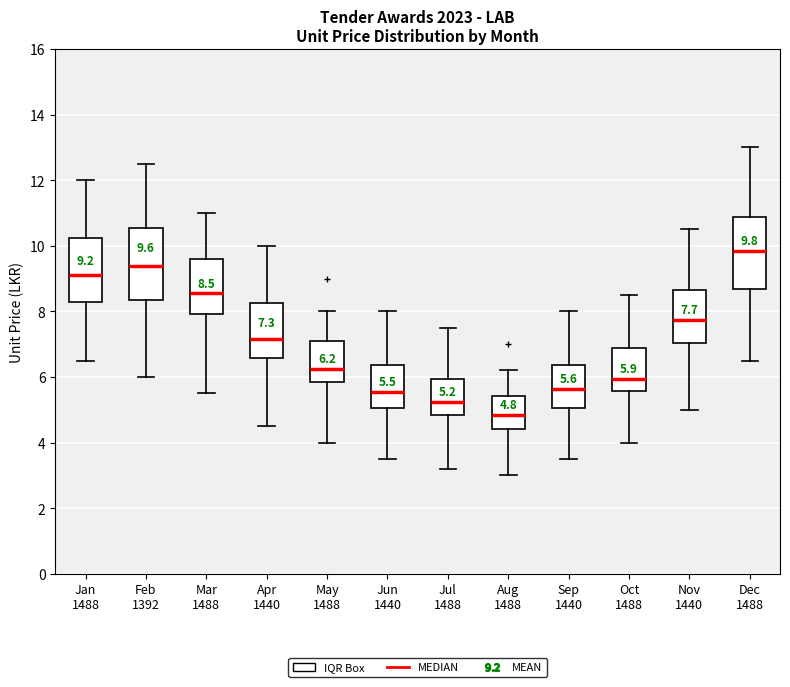

Which box's median line is the highest?

Dec 1488